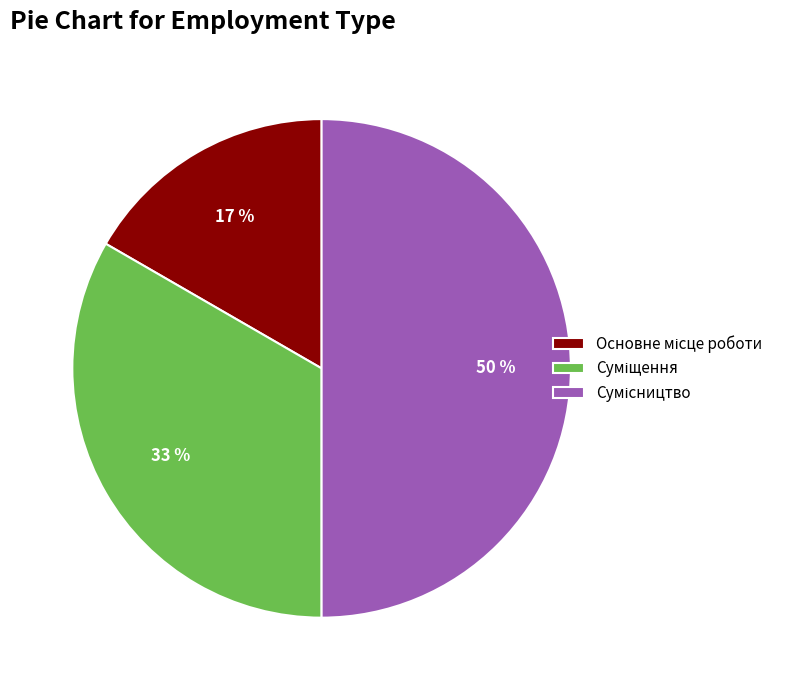

To the nearest percent, what is the average slice percentage?

33%